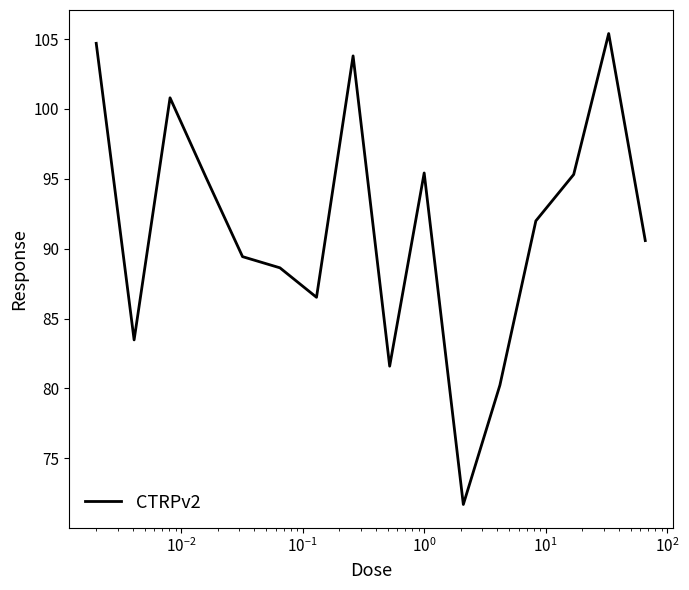

What is the difference between the maximum and minimum values?

33.7